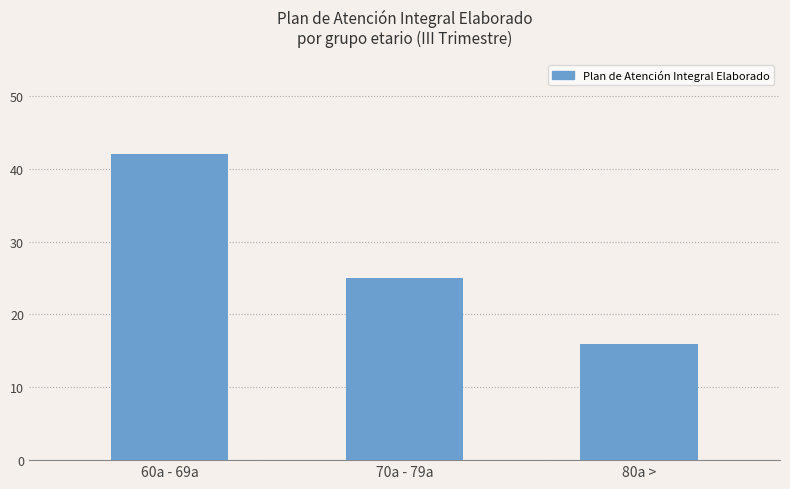

List the labels in order of value, largest first.

60a - 69a, 70a - 79a, 80a >